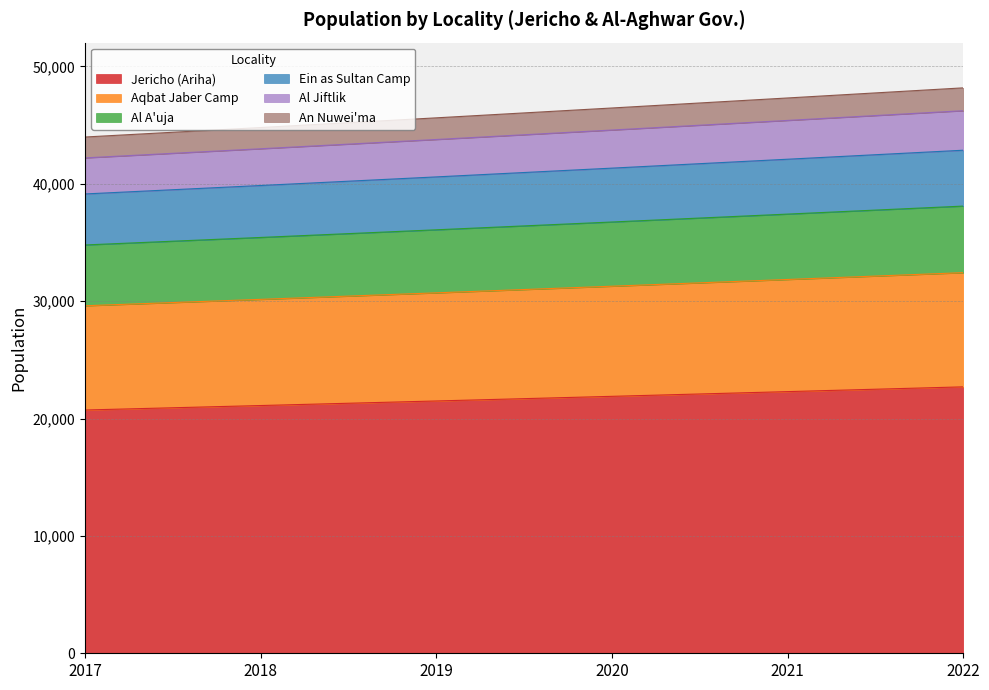

At which category is the sum across all series the highest?

2022